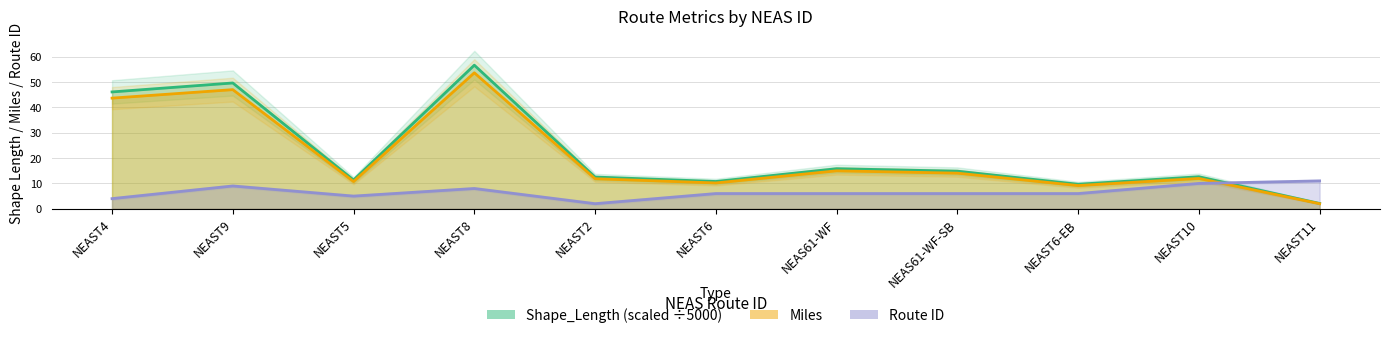

What is the highest value of the Miles series?

53.7